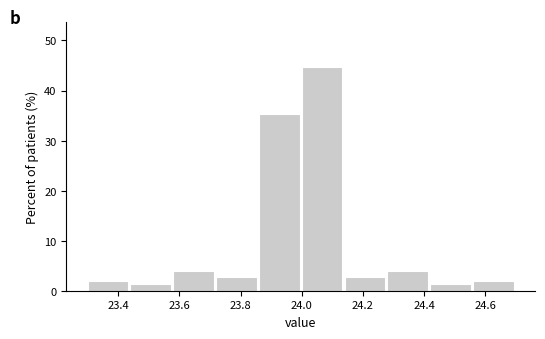

Reading left to right, list every bar in this chart as the range it spans on the x-axis followed by its height. The values are not printed on the chart, so give them approximately, as read against the axis.

23.30 to 23.44: 2
23.44 to 23.58: 1
23.58 to 23.72: 4
23.72 to 23.86: 3
23.86 to 24.00: 35
24.00 to 24.14: 45
24.14 to 24.28: 3
24.28 to 24.42: 4
24.42 to 24.56: 1
24.56 to 24.70: 2